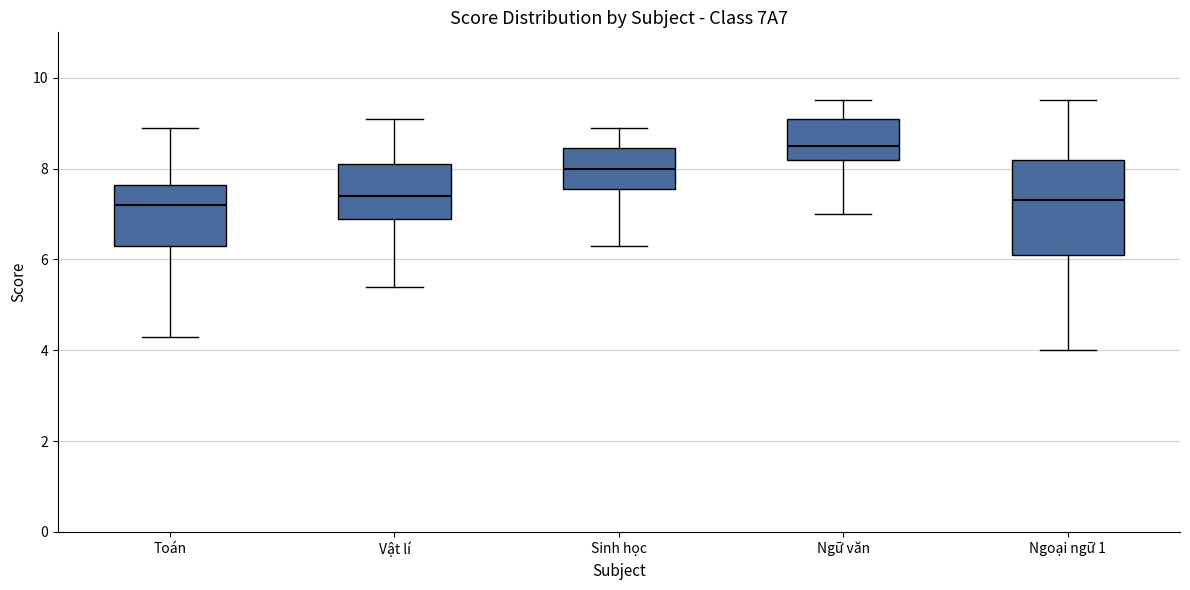

Reading left to right, transcribe this box plot: for each box, give where its median line is, the range the box spans, and where its two whiskers end, as read against the y-axis. The values are not printed on the chart, so give them approximately, as read against the axis.

Toán: median 7.2, box 6.4 to 7.6, whiskers 4.4 to 9.0
Vật lí: median 7.4, box 7.0 to 8.2, whiskers 5.4 to 9.2
Sinh học: median 8.0, box 7.6 to 8.4, whiskers 6.4 to 9.0
Ngữ văn: median 8.6, box 8.2 to 9.2, whiskers 7.0 to 9.6
Ngoại ngữ 1: median 7.4, box 6.2 to 8.2, whiskers 4.0 to 9.6